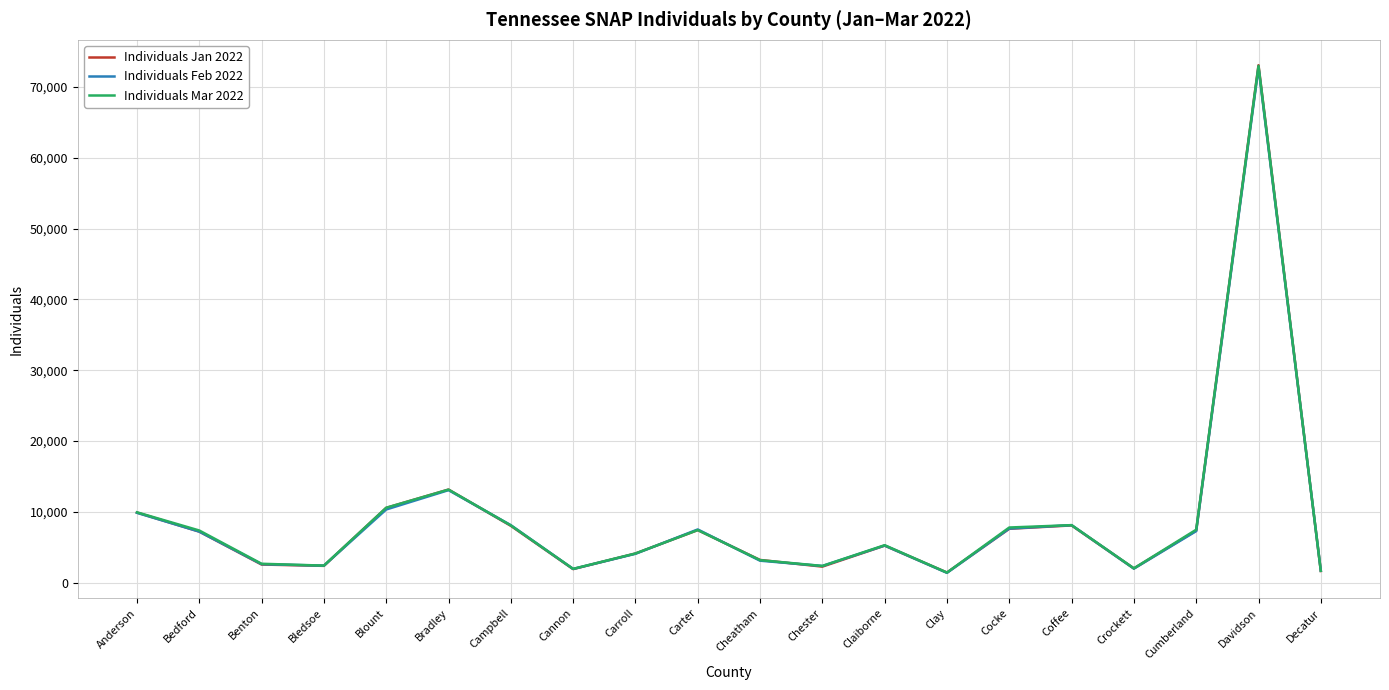

How many interior local valleys does the Individuals Feb 2022 series have?

5